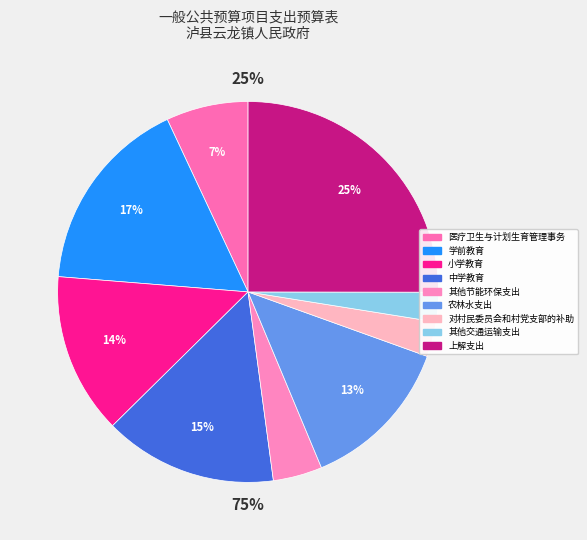

To the nearest percent, what percentage of the pie is 医疗卫生与计划生育管理事务?

7%